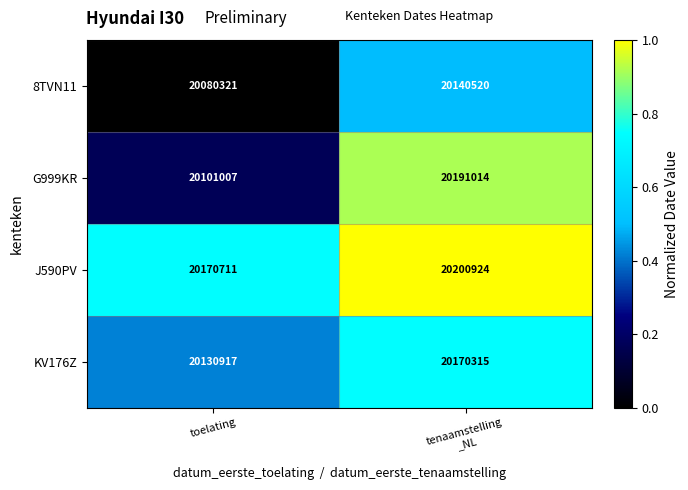

What is the greatest value displayed?

20200924